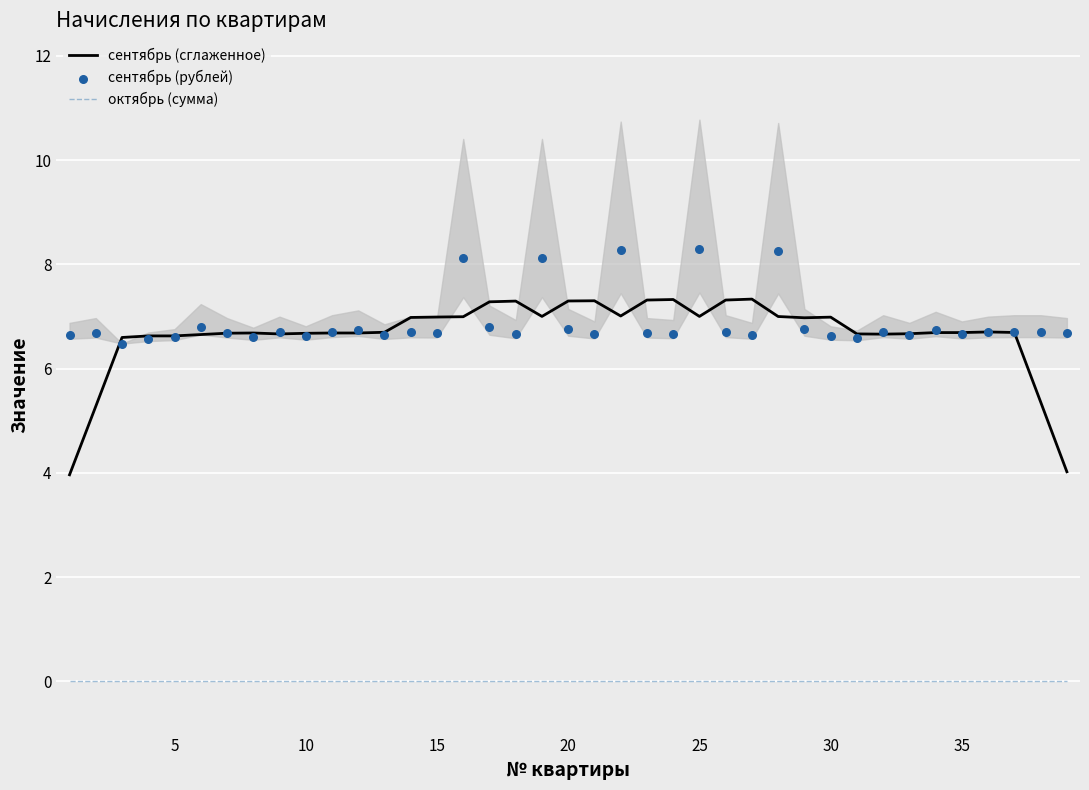

Which series has the largest total across all categories?

сентябрь (рублей)